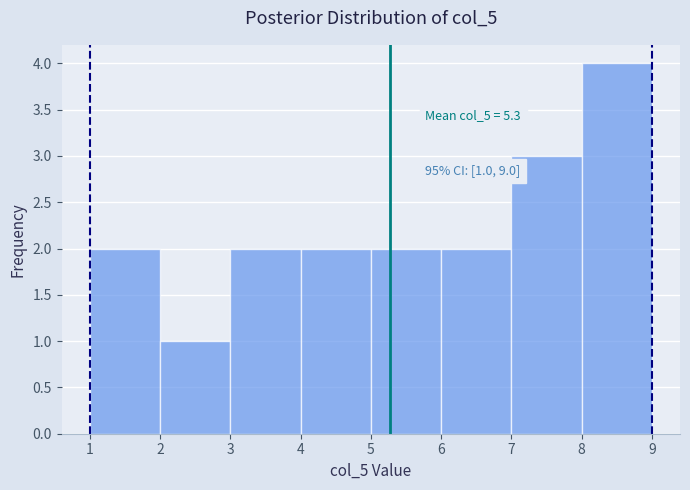

Which range on the x-axis has the tallest bar?

8 to 9